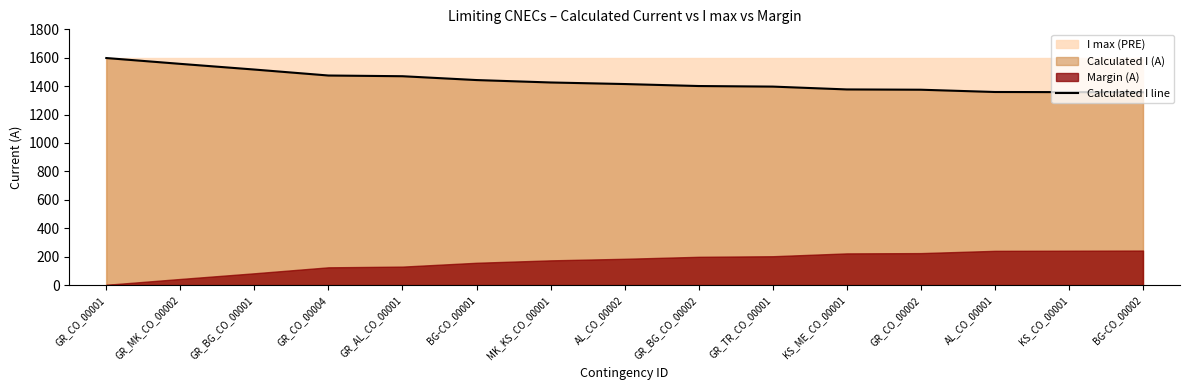

Rank the categories by value from lowest to highest.

BG-CO_00002, KS_CO_00001, AL_CO_00001, GR_CO_00002, KS_ME_CO_00001, GR_TR_CO_00001, GR_BG_CO_00002, AL_CO_00002, MK_KS_CO_00001, BG-CO_00001, GR_AL_CO_00001, GR_CO_00004, GR_BG_CO_00001, GR_MK_CO_00002, GR_CO_00001